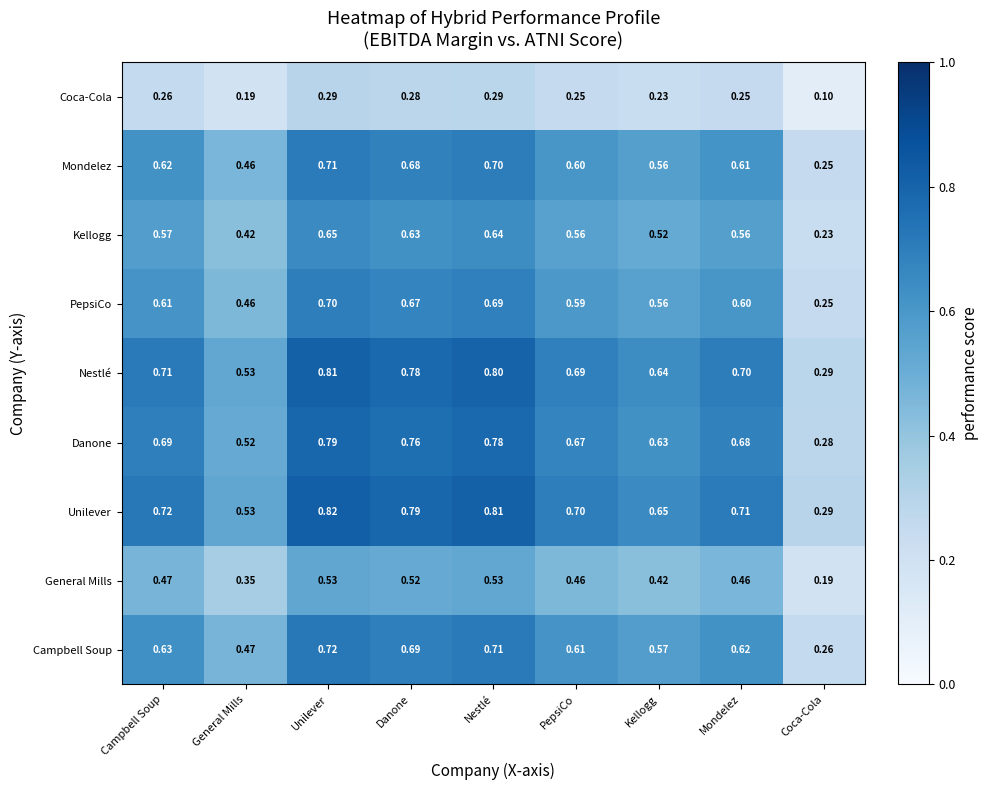

At which label does Campbell Soup reach its peak?

Unilever